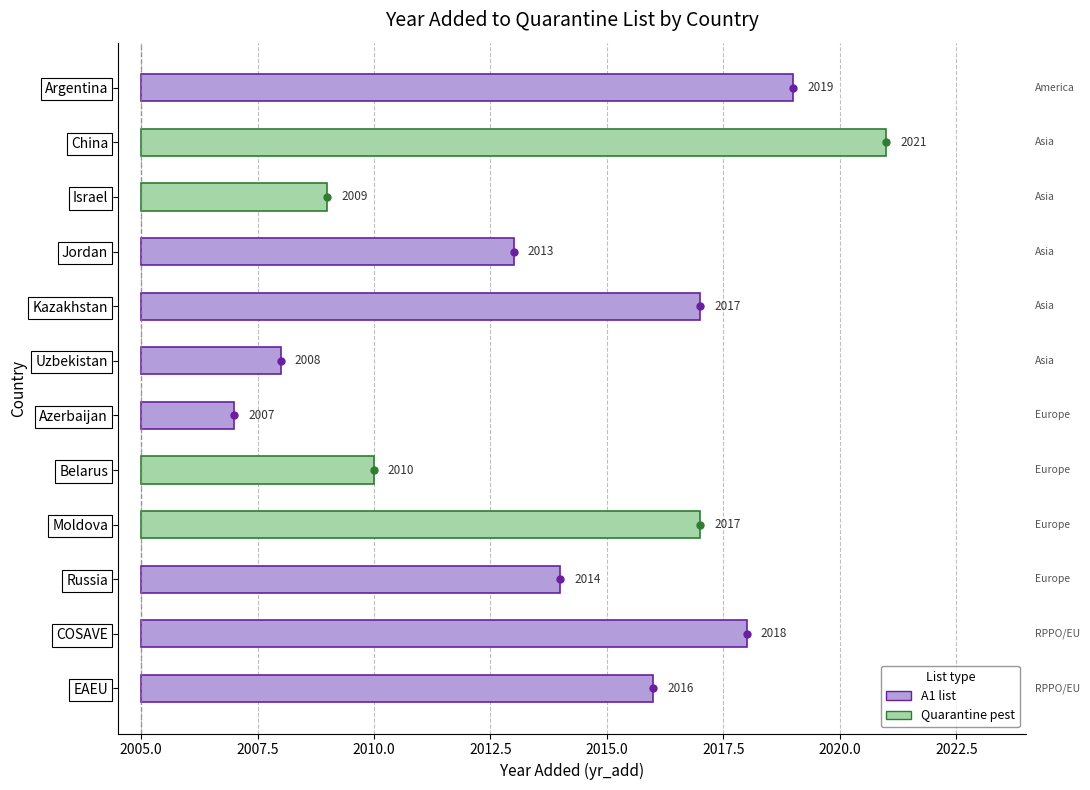

At which label does the data first exceed 11?

Argentina